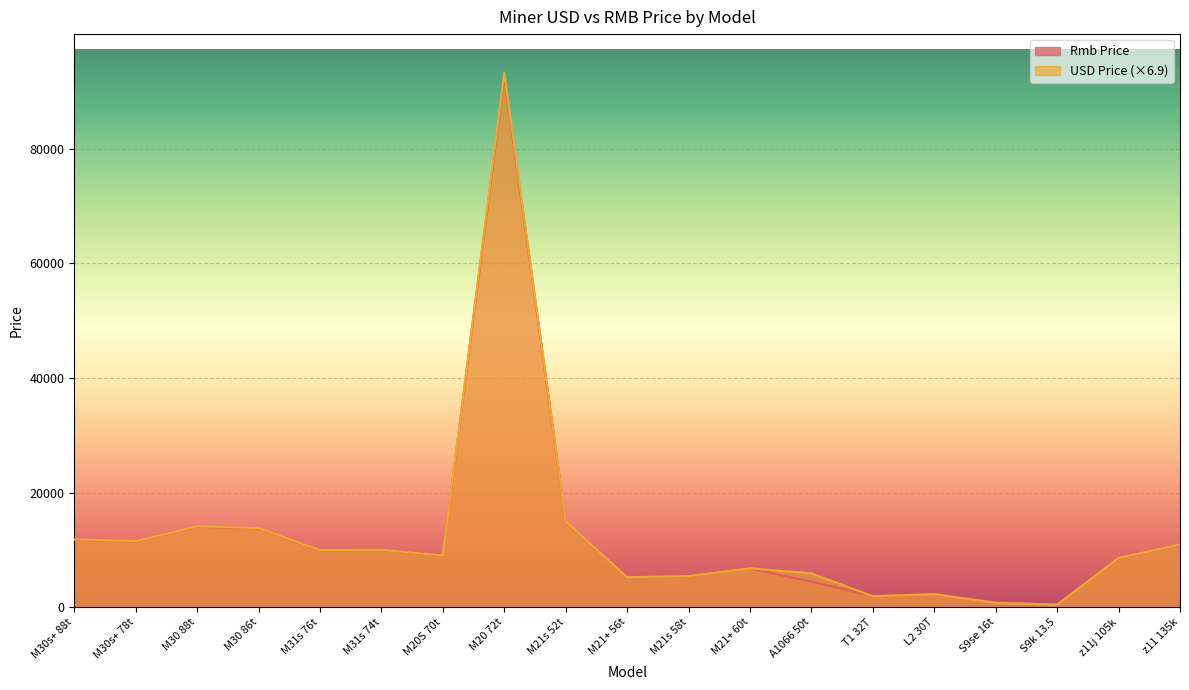

Reading left to right, extract all data points from this chart.

USD Price: M30s+ 88t=11835.8	M30s+ 78t=11533.6	M30 88t=14102.2	M30 86t=13800.0	M31s 76t=9972.3	M31s 74t=10022.6	M20S 70t=9015.3	M20 72t=93175.2	M21s 52t=14958.4	M21+ 56t=5227.9	M21s 58t=5439.4	M21+ 60t=6789.2	A1066 50t=5907.2	T1 32T=1916.1	L2 30T=2283.5	S9se 16t=770.6	S9k 13.5=453.3	z11j 105k=8612.4	z11 135k=10929.2
Rmb Price: M30s+ 88t=11800.0	M30s+ 78t=11500.0	M30 88t=14050.0	M30 86t=13750.0	M31s 76t=9950.0	M31s 74t=10000.0	M20S 70t=9000.0	M20 72t=92550.0	M21s 52t=14900.0	M21+ 56t=5240.0	M21s 58t=5450.0	M21+ 60t=6790.0	A1066 50t=4450.0	T1 32T=1980.0	L2 30T=2350.0	S9se 16t=815.0	S9k 13.5=500.0	z11j 105k=8600.0	z11 135k=10900.0